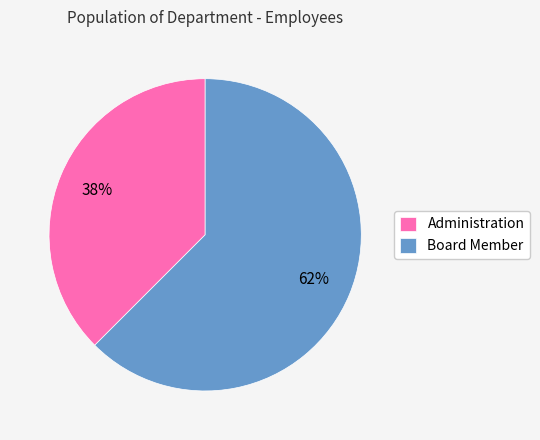

Which slice is the smallest?

Administration